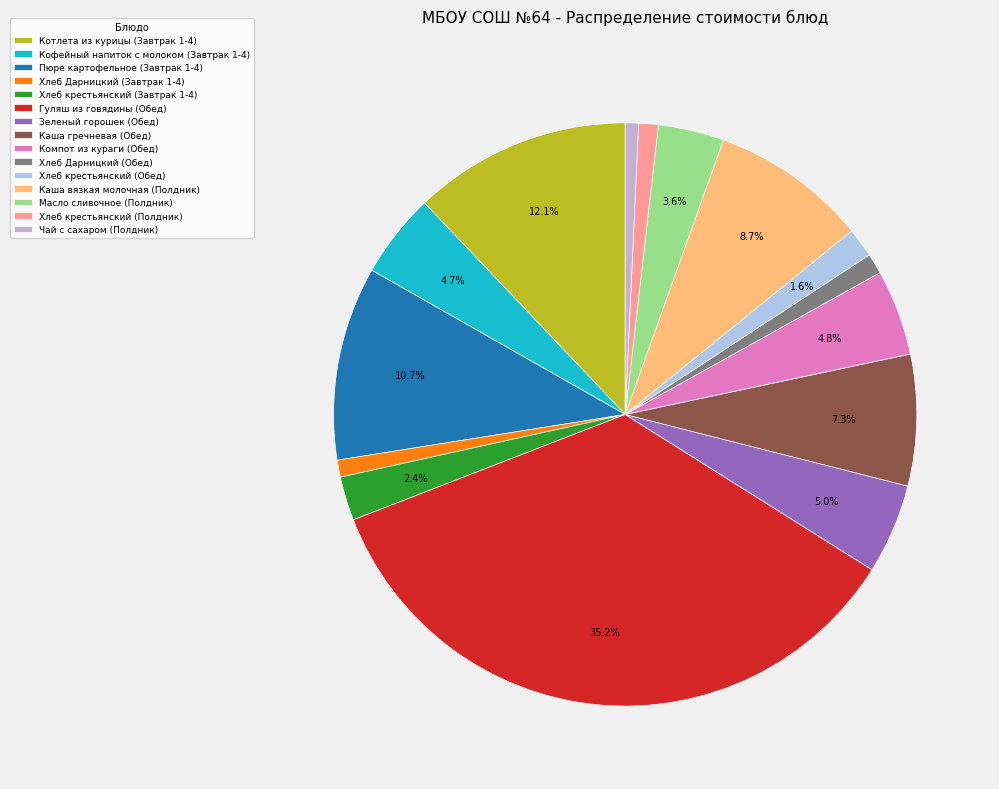

Rank the categories by value from lowest to highest.

Чай с сахаром (Полдник), Хлеб Дарницкий (Завтрак 1-4), Хлеб крестьянский (Полдник), Хлеб Дарницкий (Обед), Хлеб крестьянский (Обед), Хлеб крестьянский (Завтрак 1-4), Масло сливочное (Полдник), Кофейный напиток с молоком (Завтрак 1-4), Компот из кураги (Обед), Зеленый горошек (Обед), Каша гречневая (Обед), Каша вязкая молочная (Полдник), Пюре картофельное (Завтрак 1-4), Котлета из курицы (Завтрак 1-4), Гуляш из говядины (Обед)